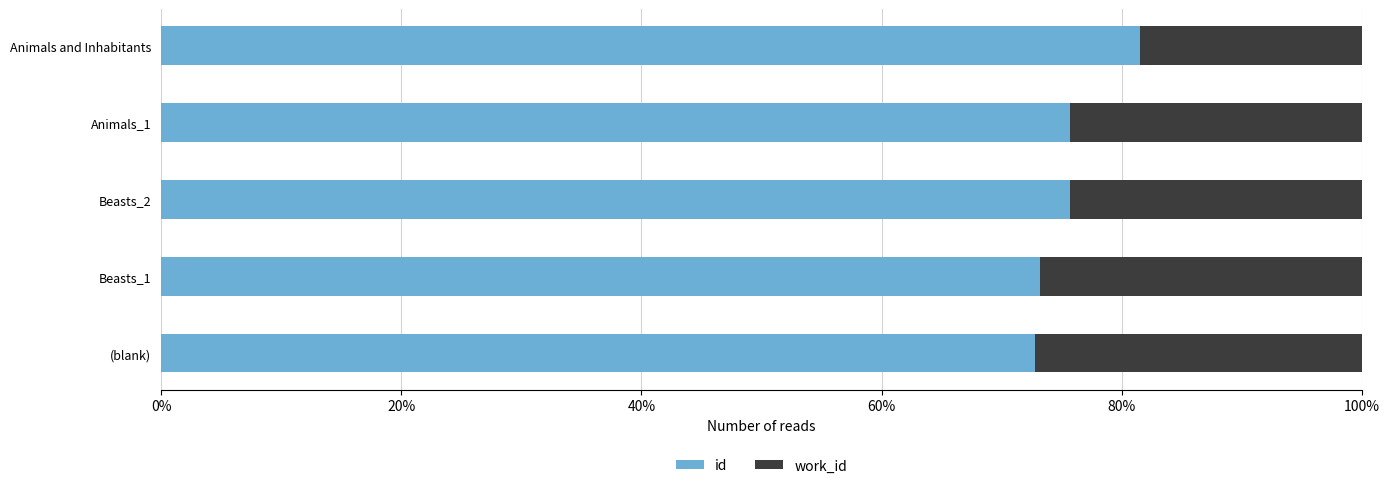

What are all the series names shown in the legend?

id, work_id